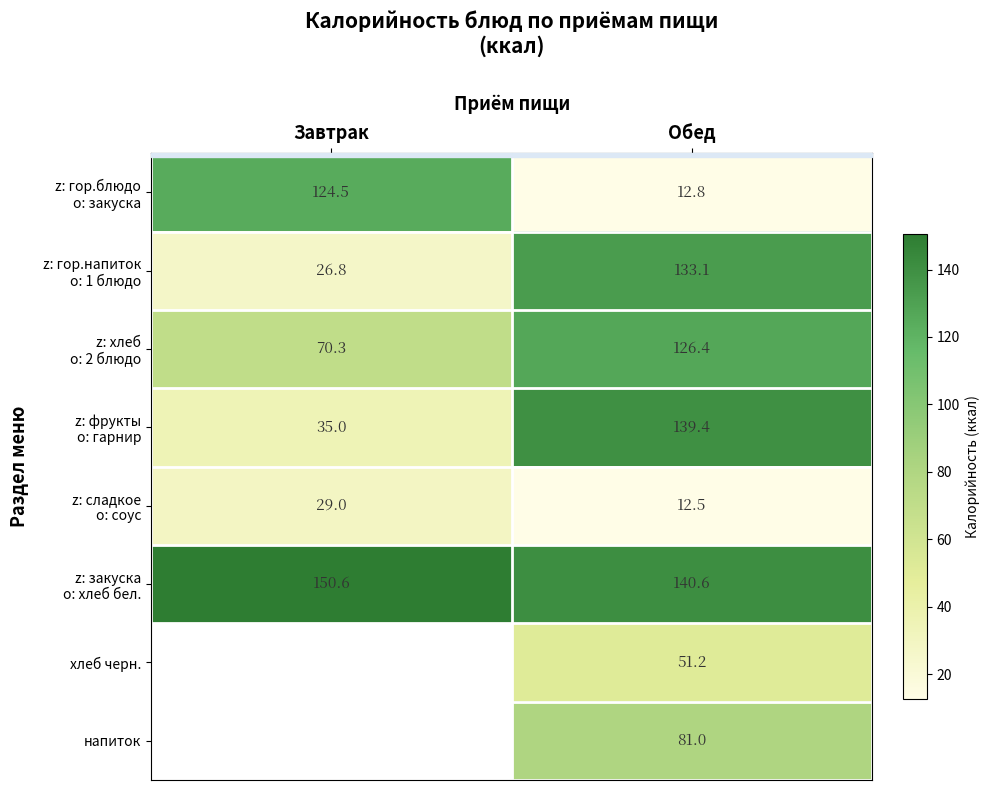

What is the difference between the highest and lowest values at Обед?

128.1